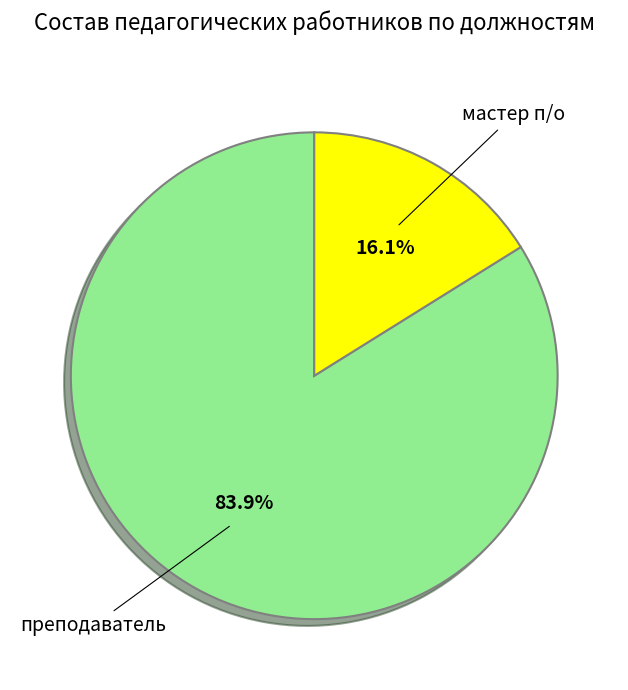

To the nearest percent, what is the difference between the largest and smallest slice percentages?

68%